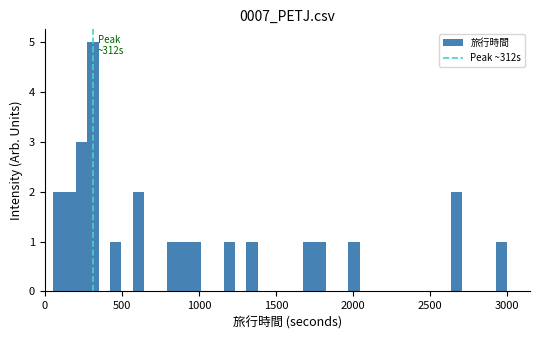

Read against the x-axis, roughly where is the centre of the tallest bar?

300